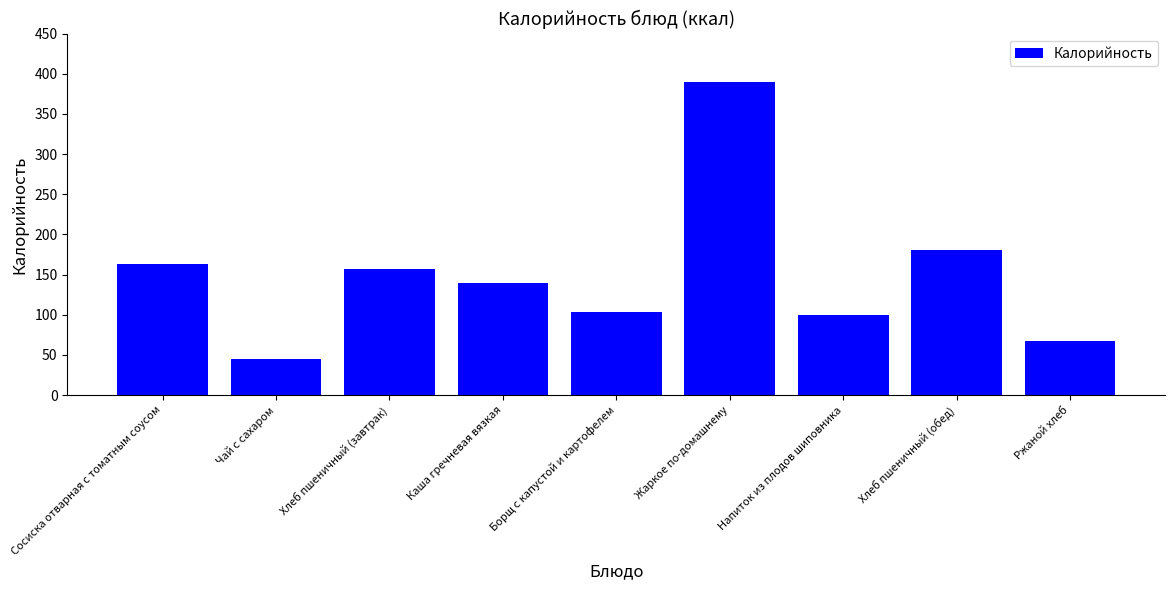

What is the greatest value displayed?

390